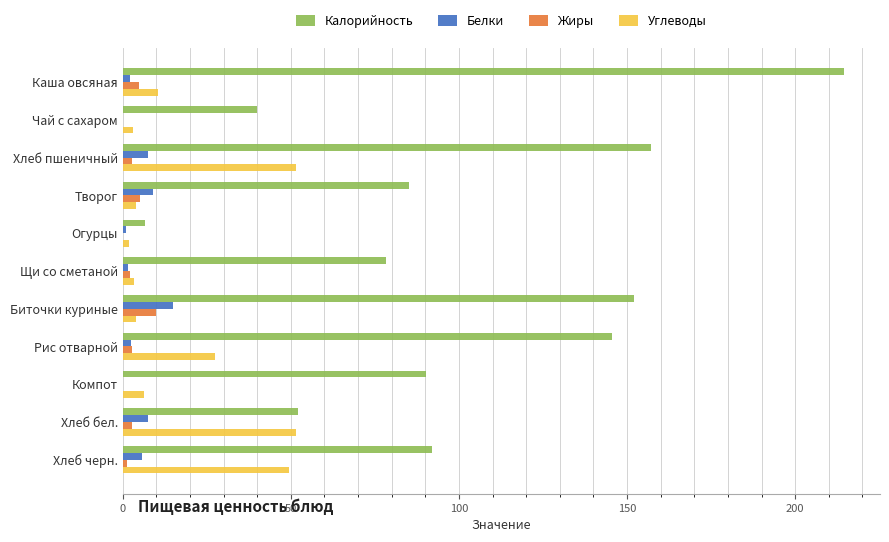

What is the sum of all Углеводы values?

212.5